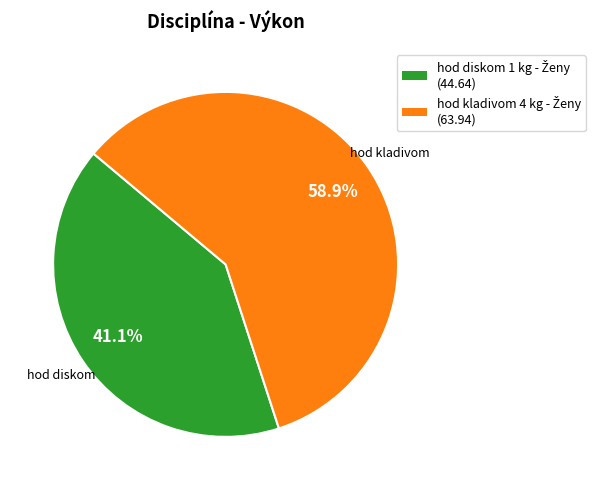

Does any single category account for the majority?

Yes